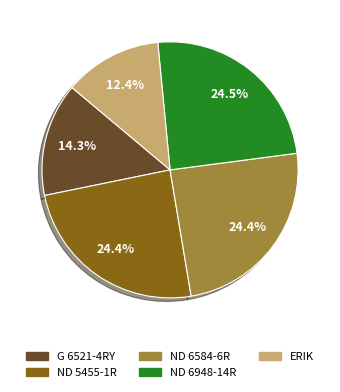

What percentage is the G 6521-4RY slice, to the nearest percent?

14%